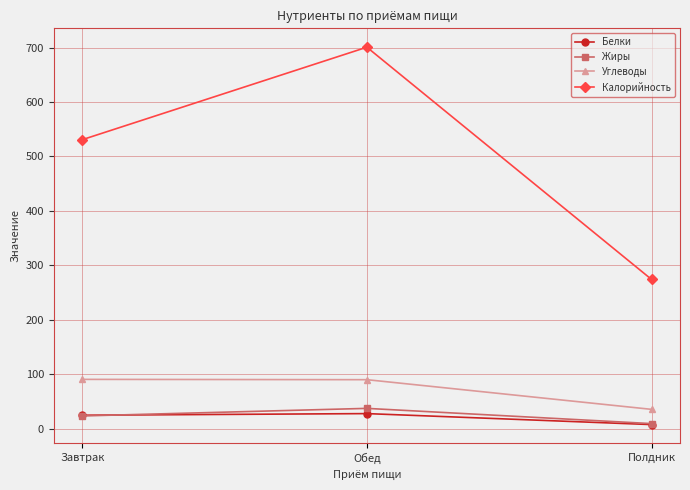

What is the spread (max minus min) of values at Полдник?

266.8